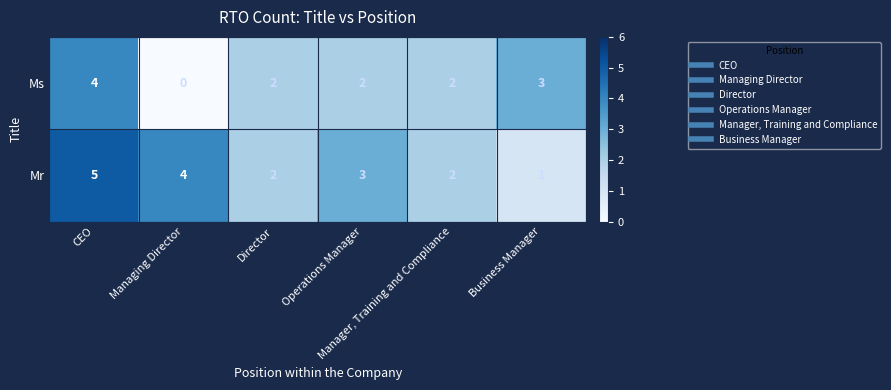

Which series has the largest total across all categories?

Mr